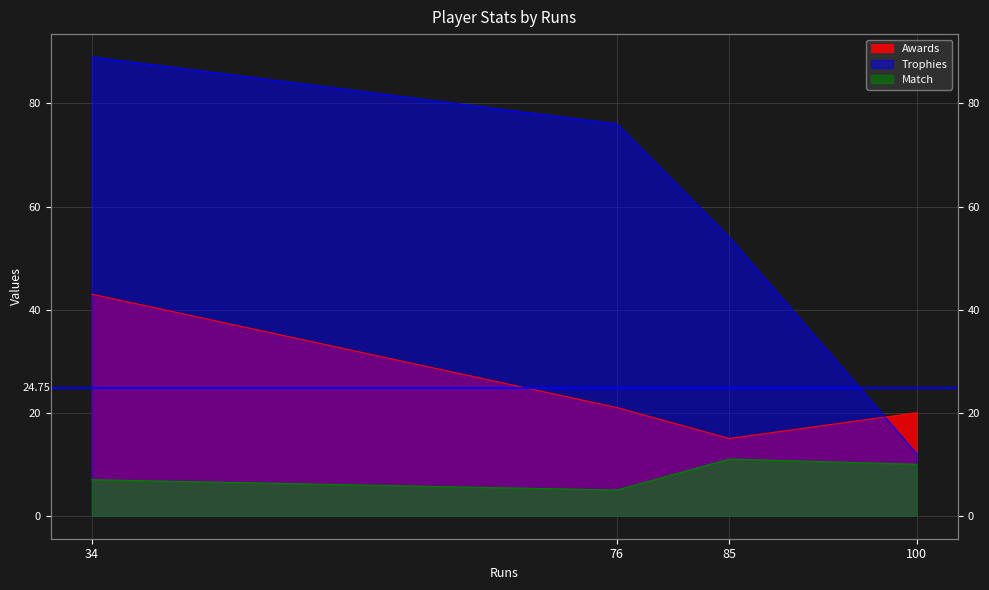

What is the total value across all series at 100?

42